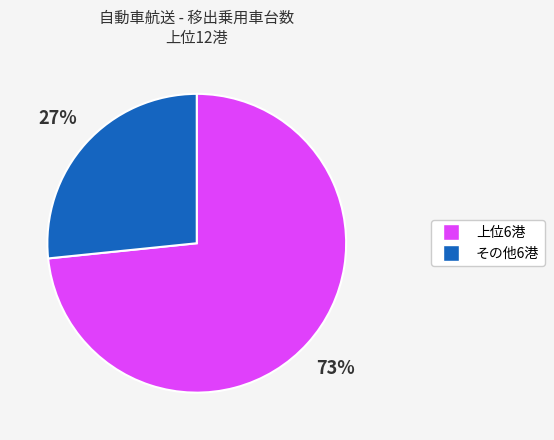

Is there any slice that represents more than half of the pie?

Yes